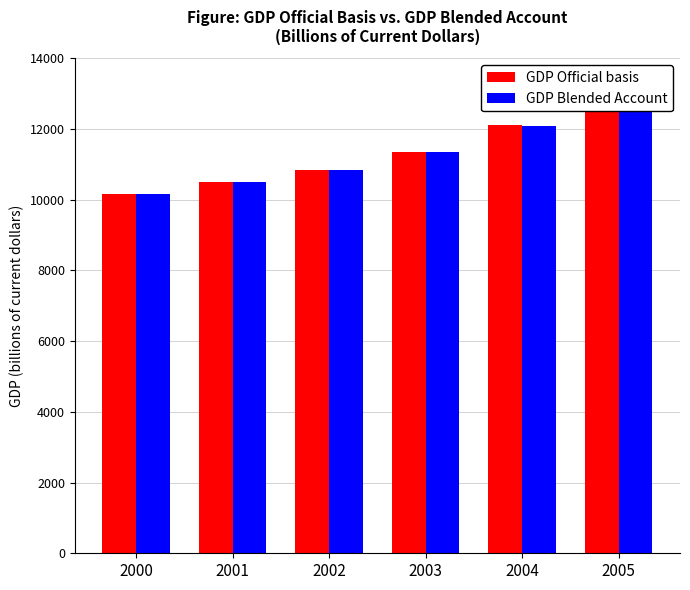

How many data points in GDP Blended Account are above 11350?

3